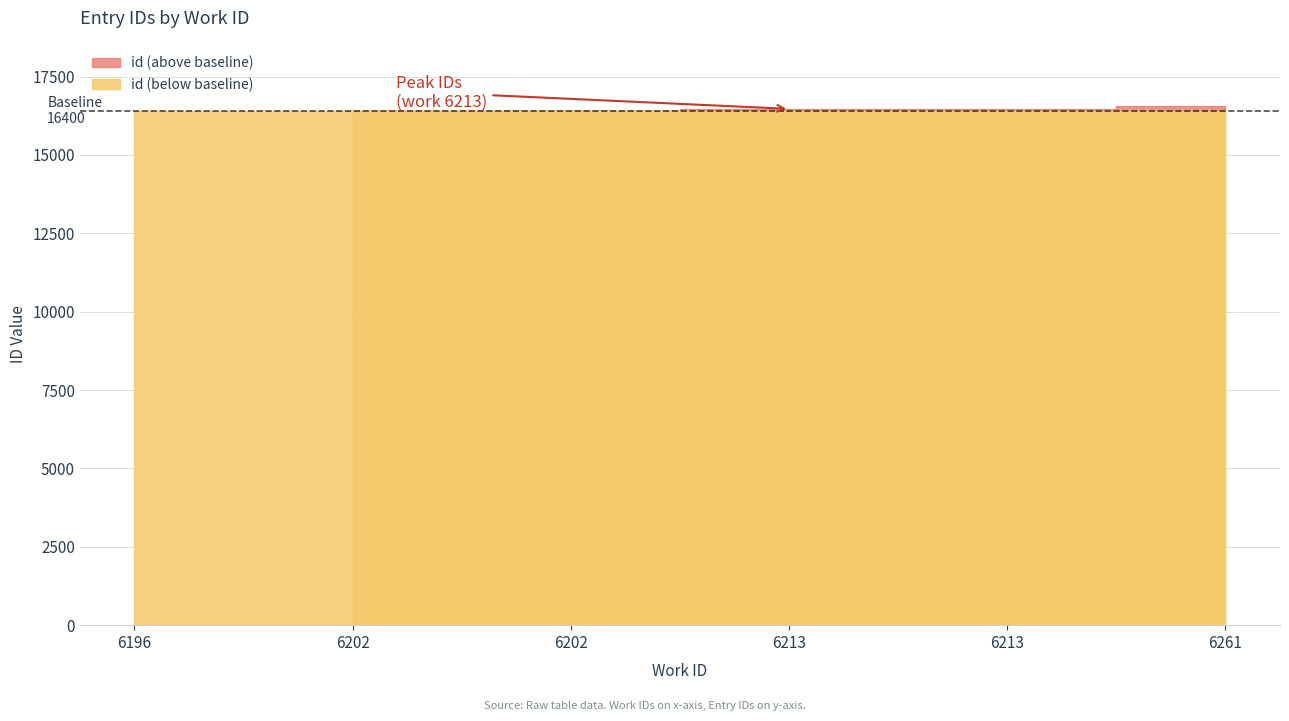

The value at 6196 is 16387. True or false?

True